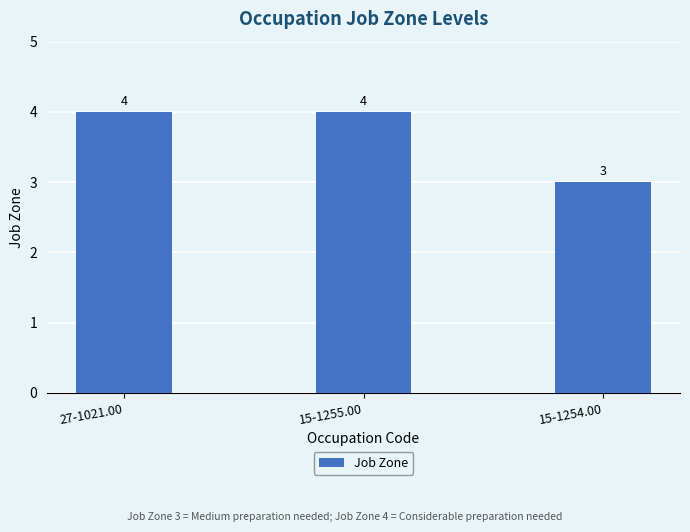

What is the difference between the values at 15-1255.00 and 15-1254.00?

1